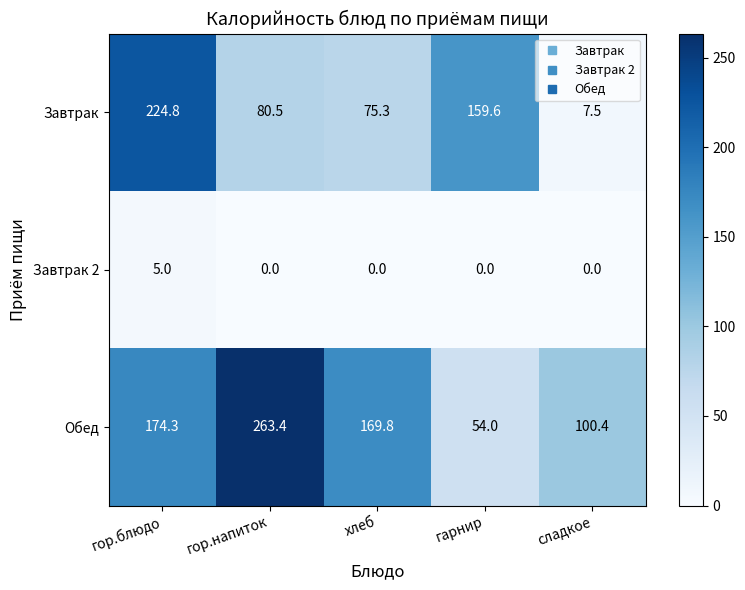

Reading left to right, transcribe all the data shown in this chart.

Завтрак: 224.8	80.5	75.3	159.6	7.5
Завтрак 2: 5.0	0.0	0.0	0.0	0.0
Обед: 174.3	263.4	169.8	54.0	100.4